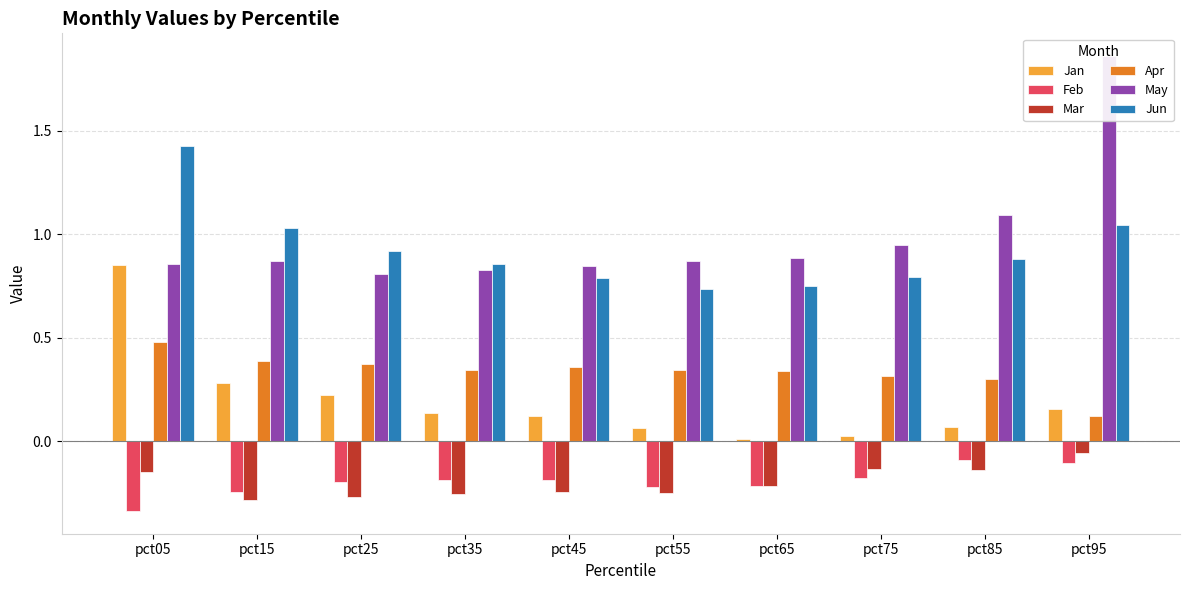

Which has a higher value, pct35 or pct65?

pct35